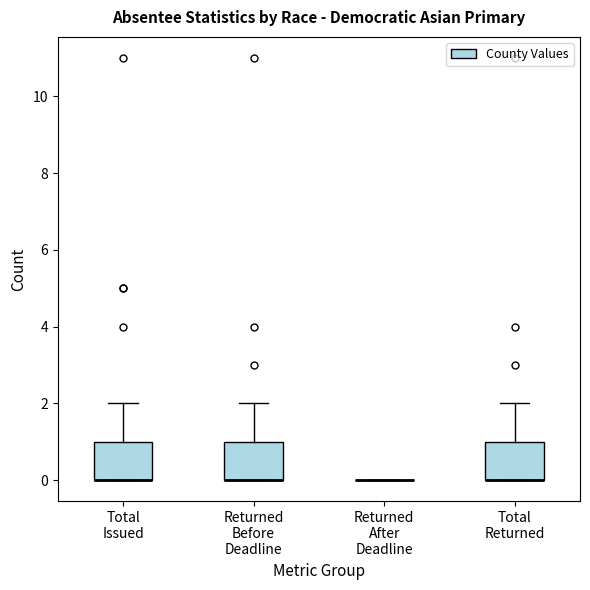

Reading left to right, transcribe this box plot: for each box, give where its median line is, the range the box spans, and where its two whiskers end, as read against the y-axis. The values are not printed on the chart, so give them approximately, as read against the axis.

Total Issued: median 0 (drawn on the box's lower edge), box 0 to 1, whiskers 0 to 2
Returned Before Deadline: median 0 (drawn on the box's lower edge), box 0 to 1, whiskers 0 to 2
Returned After Deadline: box collapsed to a line at 0, whiskers 0 to 0
Total Returned: median 0 (drawn on the box's lower edge), box 0 to 1, whiskers 0 to 2